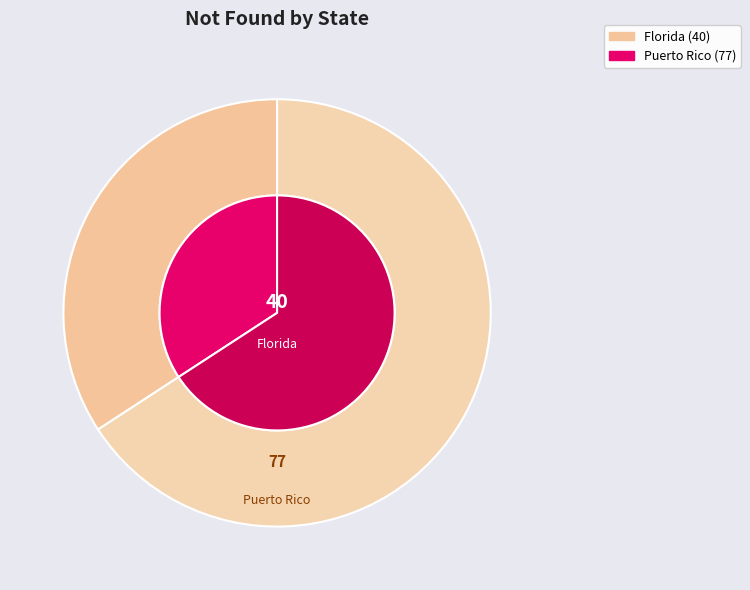

Which category has the smallest portion of the pie?

Florida